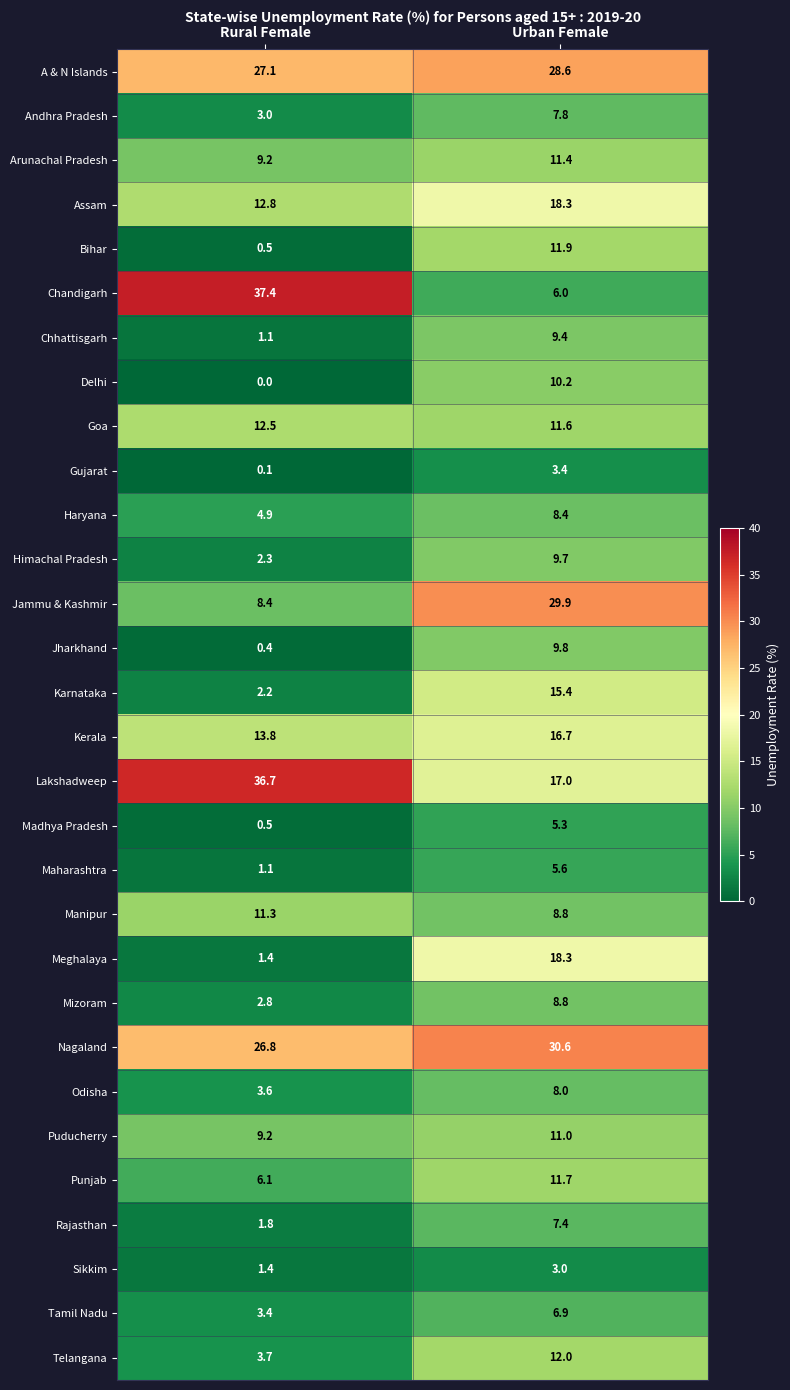

Rank the categories by Mizoram value from lowest to highest.

Rural Female, Urban Female